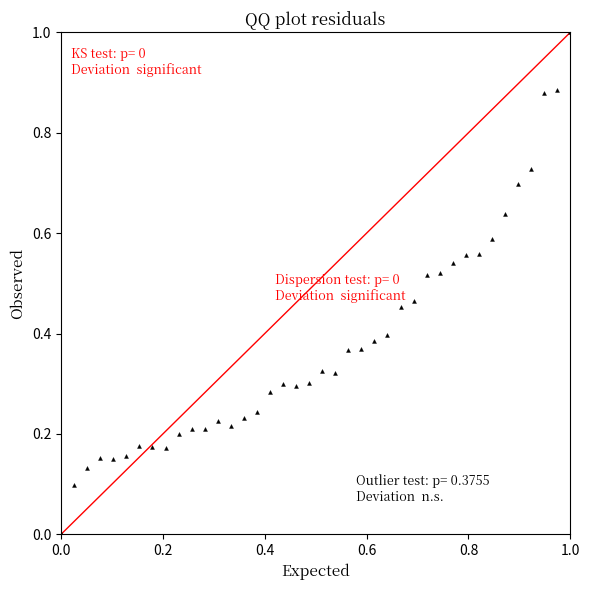

What is the range of X values (max minus min)?

1.0